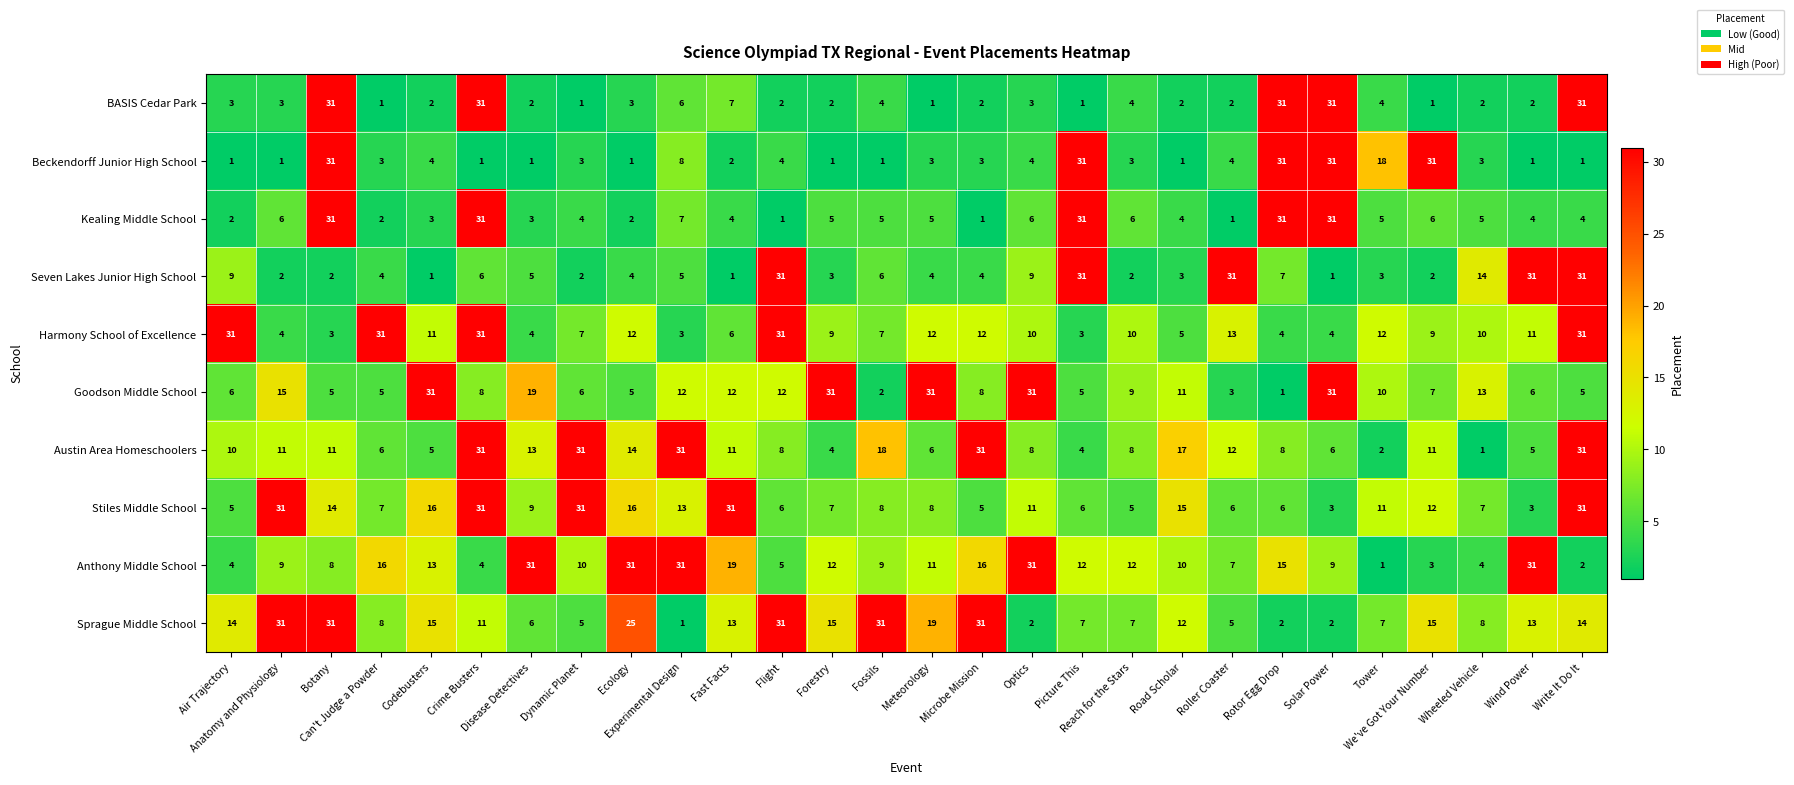

Between Roller Coaster and Write It Do It, which series saw the biggest shift?

BASIS Cedar Park